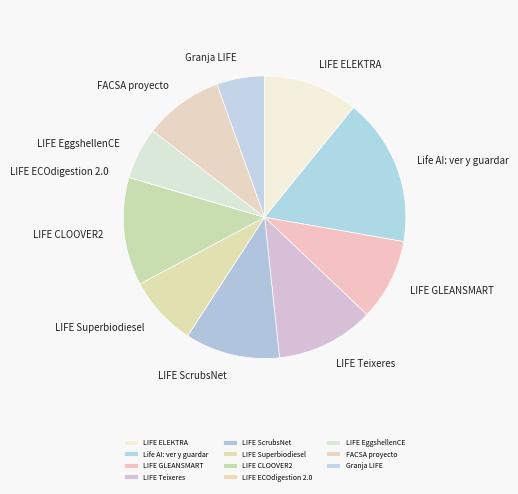

Is there a majority slice in this chart?

No